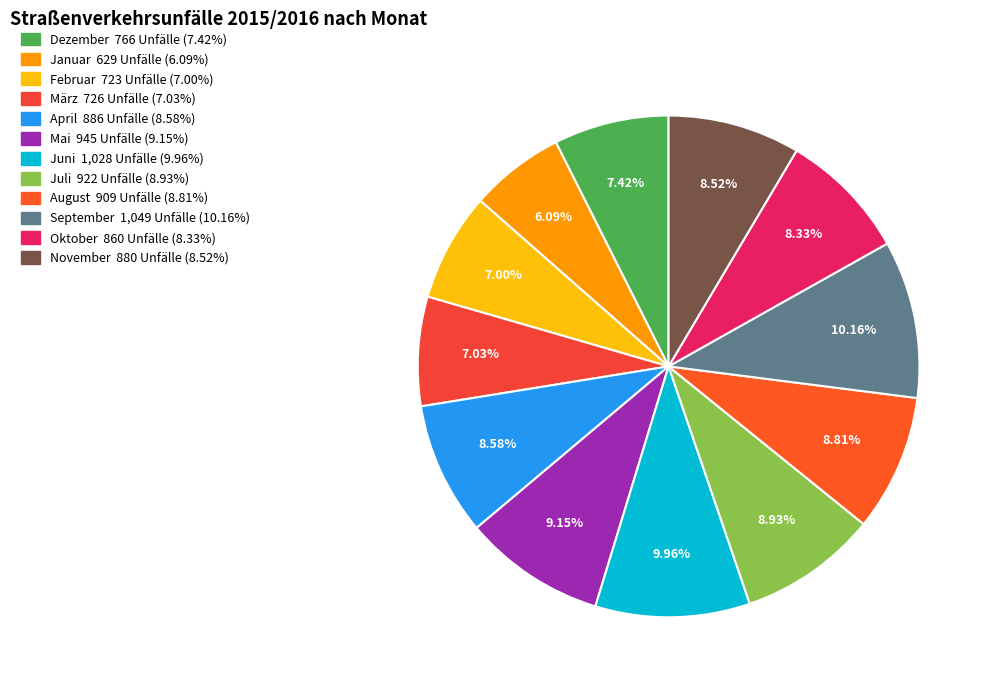

To the nearest percent, what percentage of the pie is Mai?

9%